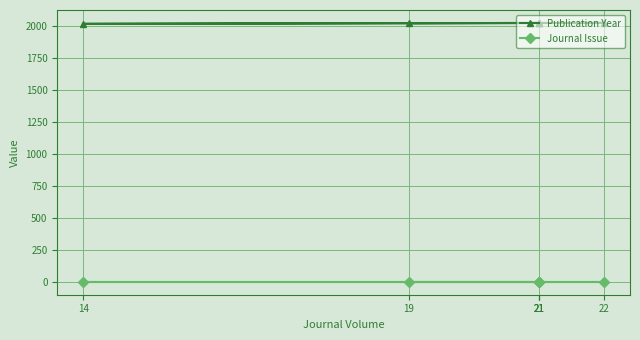

True or false: Journal Issue and Publication Year intersect in this chart.

False